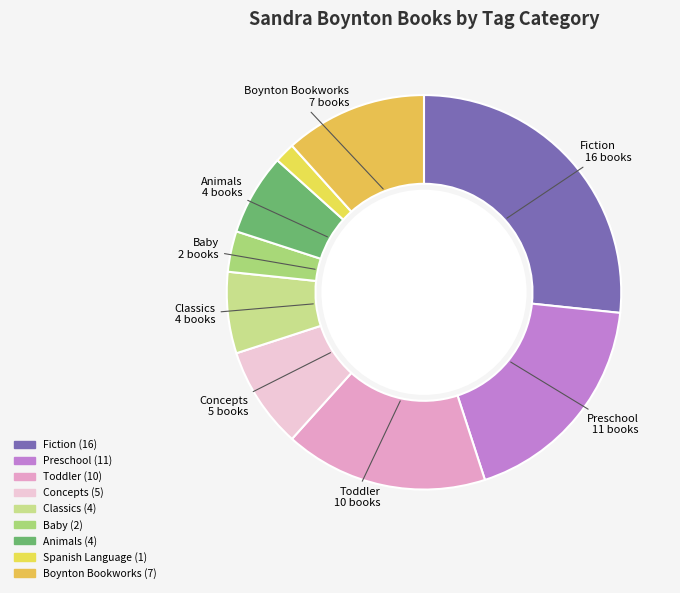

What is the smallest slice in the pie chart?

Spanish Language